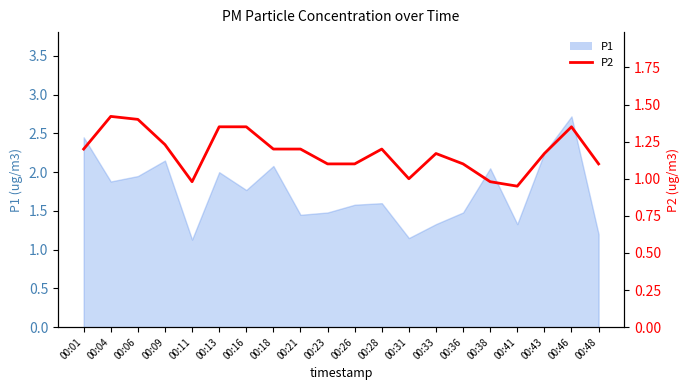

Where does the data first go above 1?

00:01